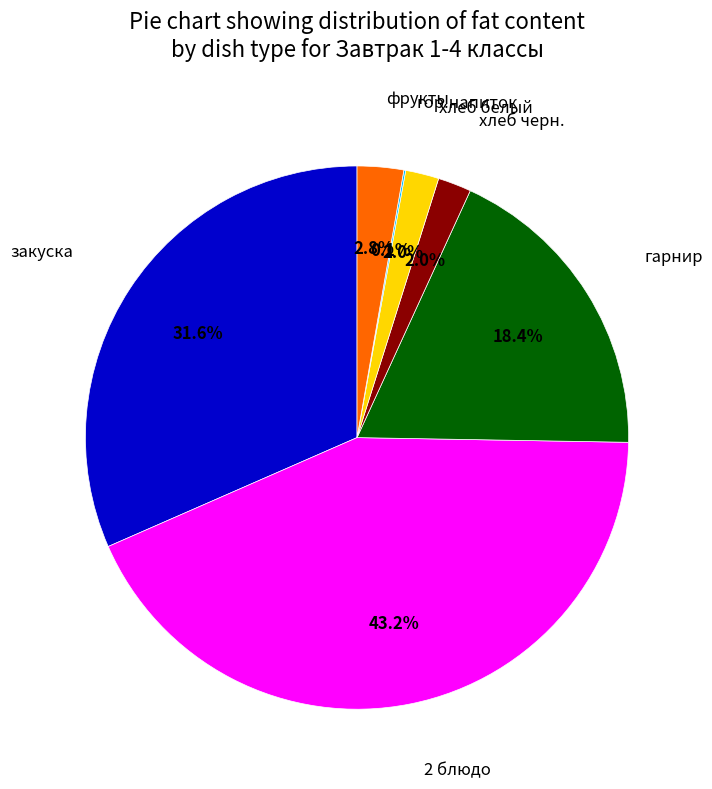

Does any single category account for the majority?

No